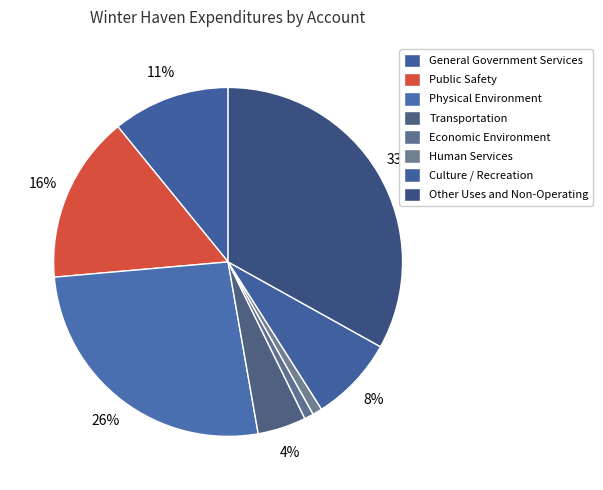

What is the change in value from Transportation to Culture / Recreation?

+3473227